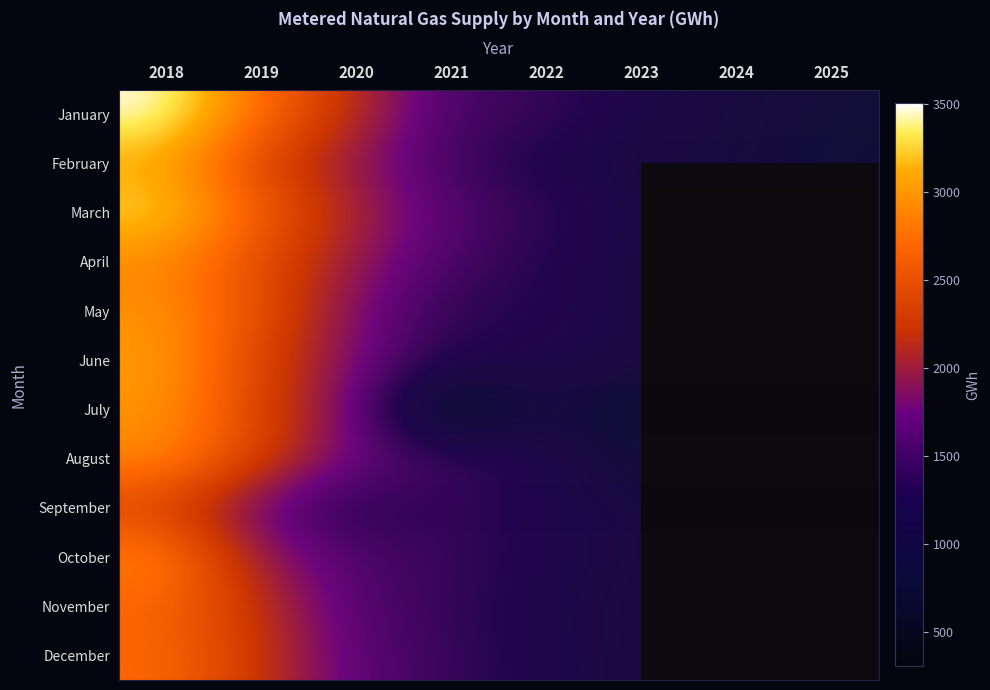

Count the number of data series in this chart.

12